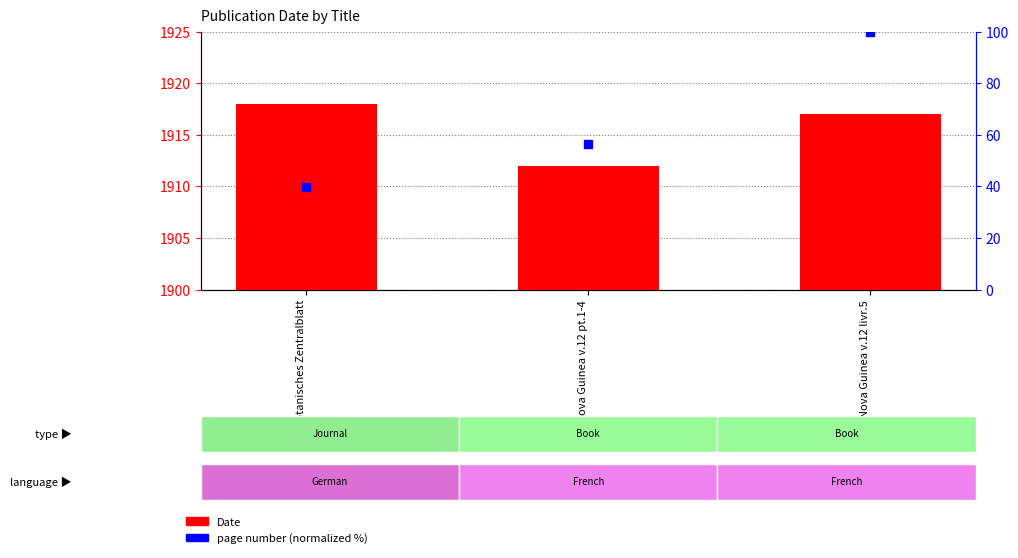

At how many categories does at least one series exceed 1879?

3